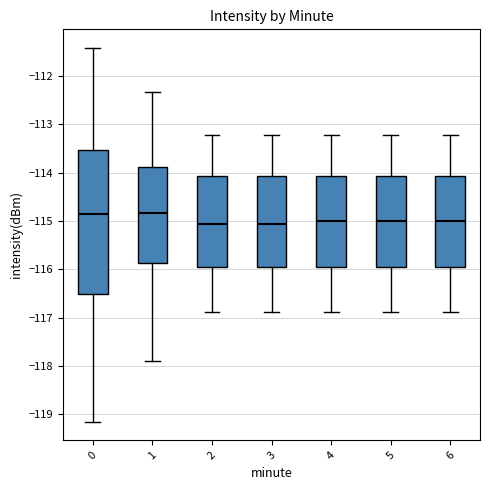

Where does the lower whisker of the box at x = 6 end on the y-axis? The values are not printed on the chart, so give them approximately, as read against the axis.

-116.9